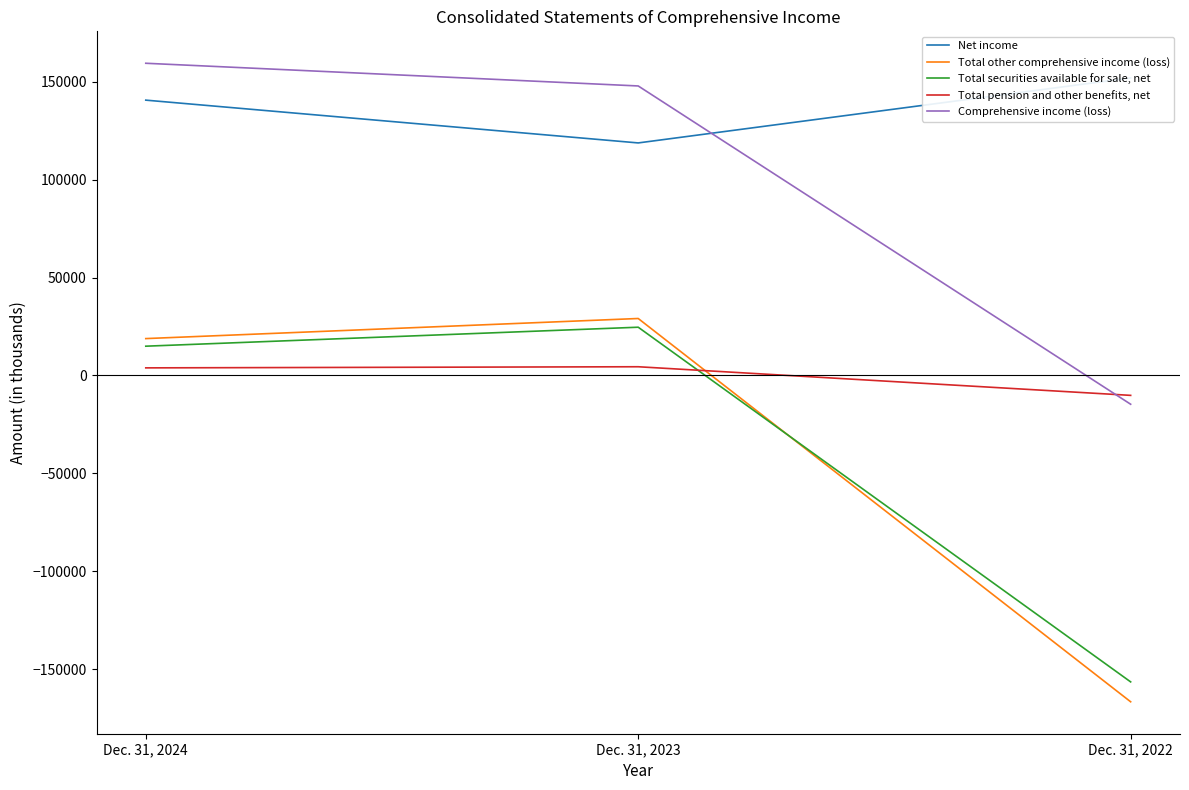

What is the difference between the second highest and minimum values in the Total other comprehensive income (loss) series?

185526